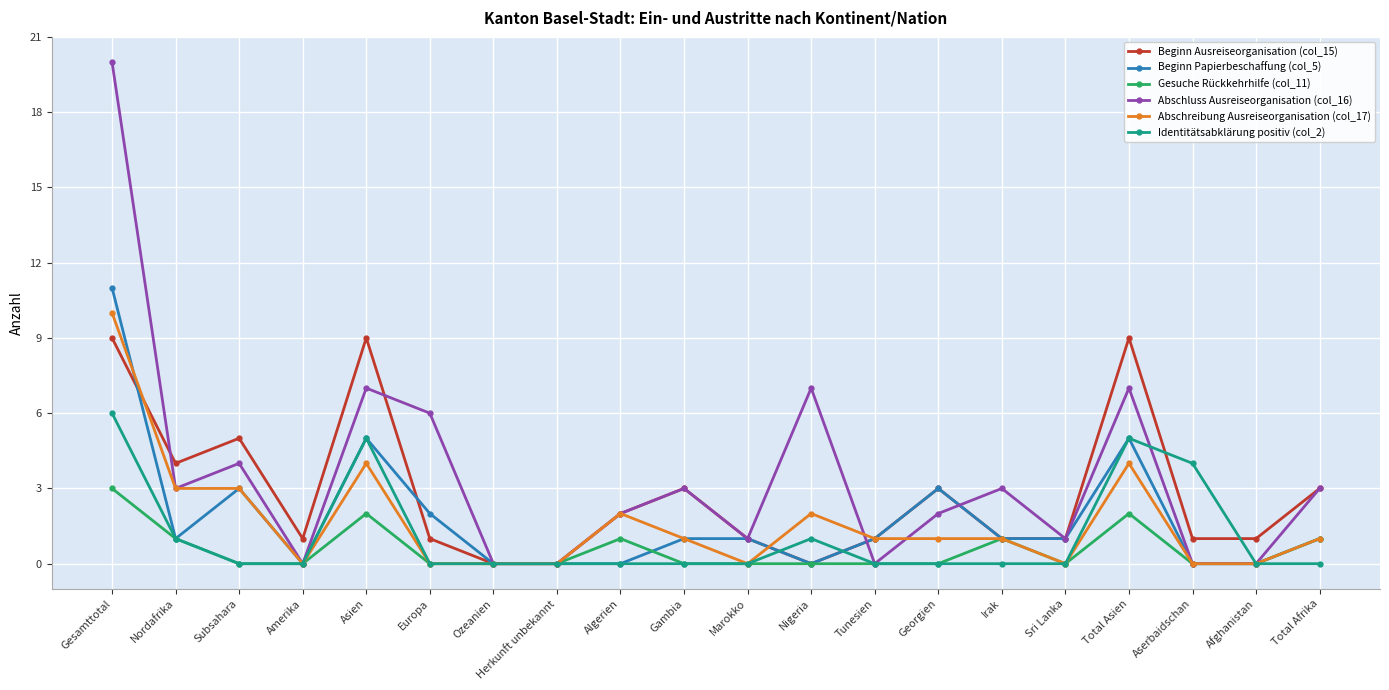

How many series are shown in this chart?

6